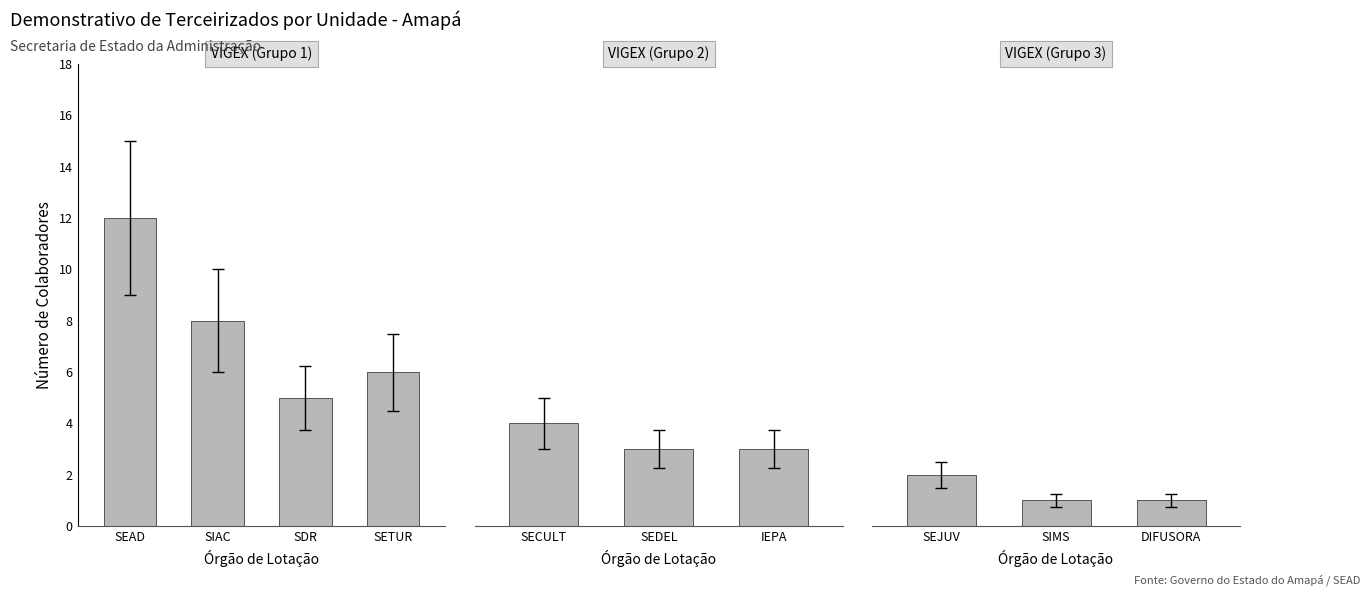

What is the change in value from SIAC to SDR?

-3